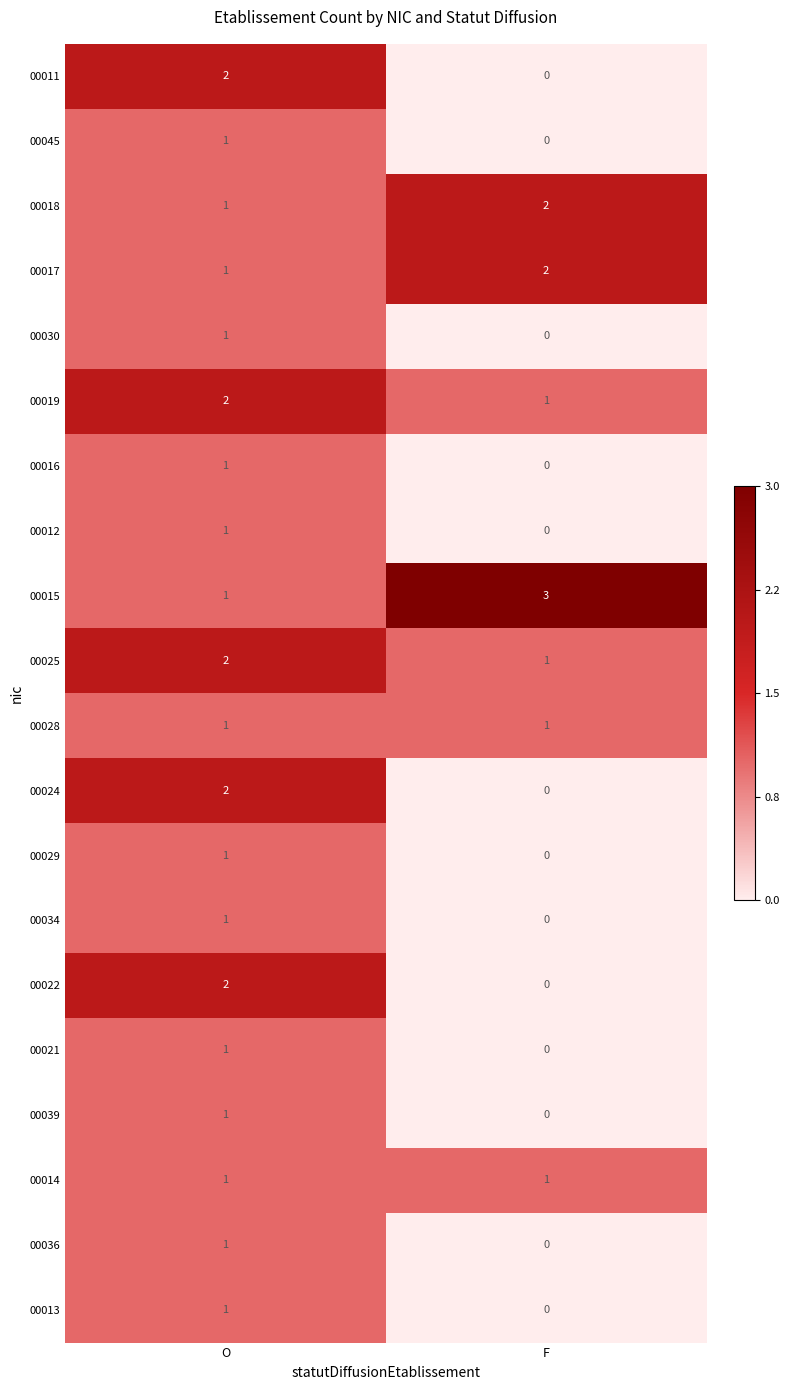

Where is 00029 nearest to the value 0?

F